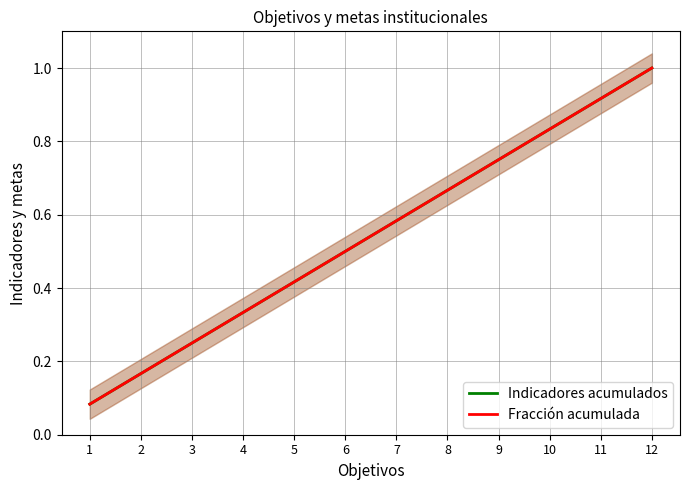

What is the sum of all Indicadores acumulados values?

6.5